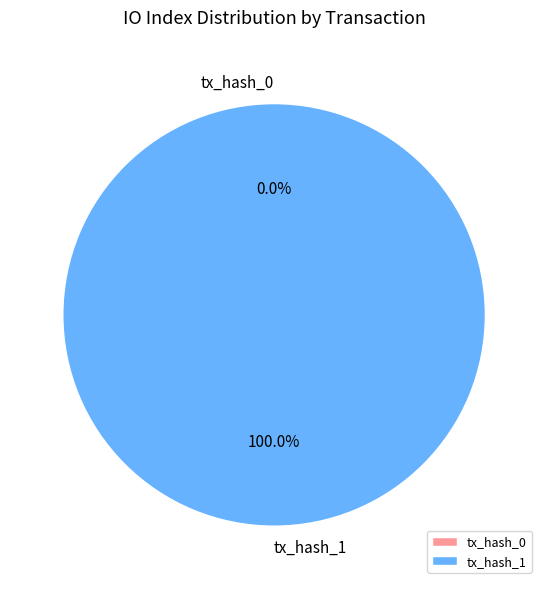

Rank the categories by value from highest to lowest.

tx_hash_1, tx_hash_0